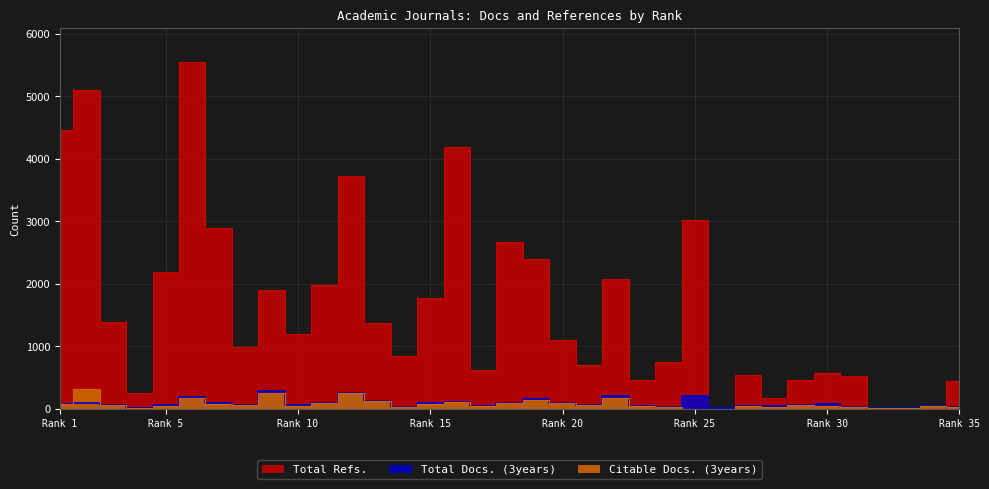

What is the difference between the maximum and minimum values in the Total Refs. series?

5543